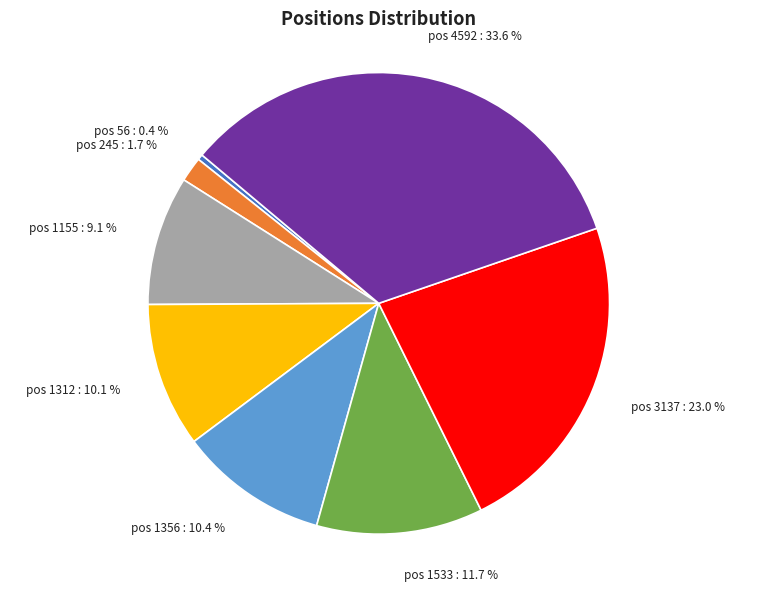

Which category has the smallest portion of the pie?

pos 56 : 0.4 %